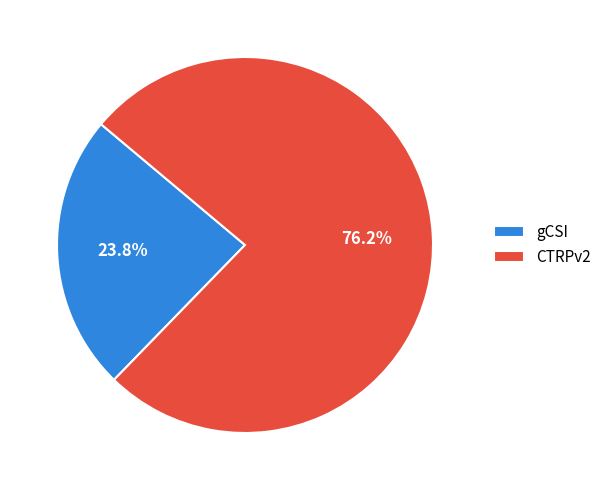

What is the ratio of the value at CTRPv2 to the value at gCSI?

3.2